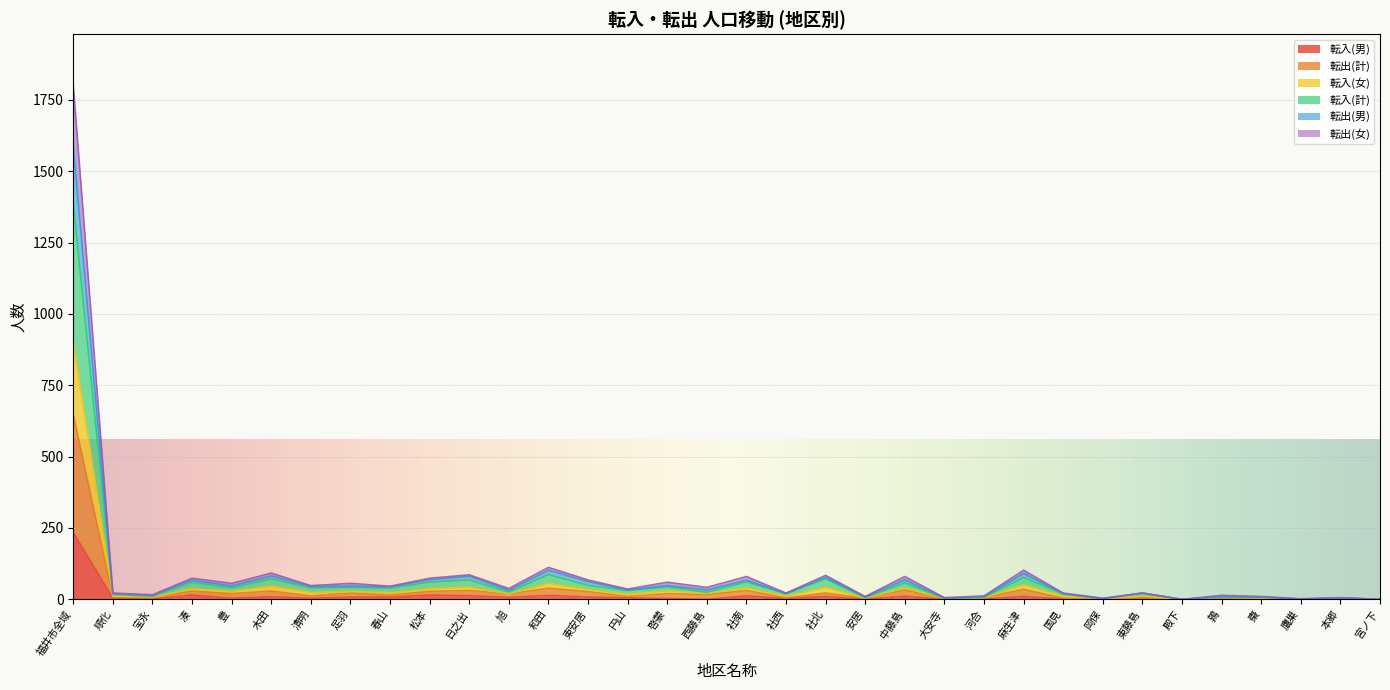

At which category is the sum across all series the highest?

福井市全域